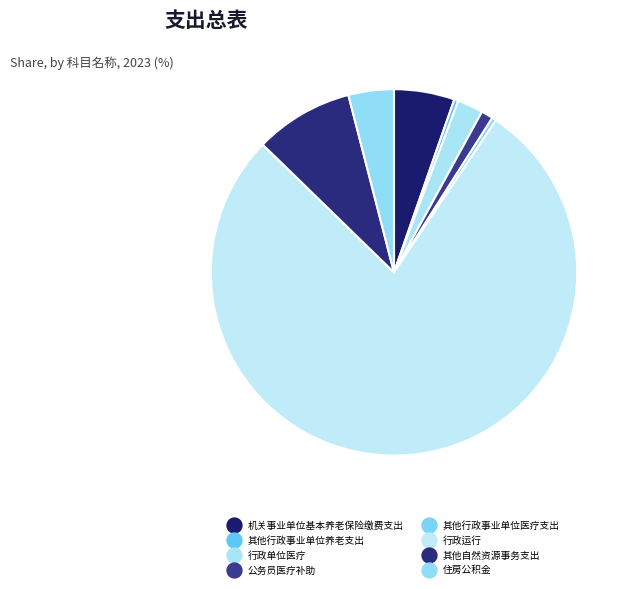

Between 机关事业单位基本养老保险缴费支出 and 行政单位医疗, which is larger?

机关事业单位基本养老保险缴费支出